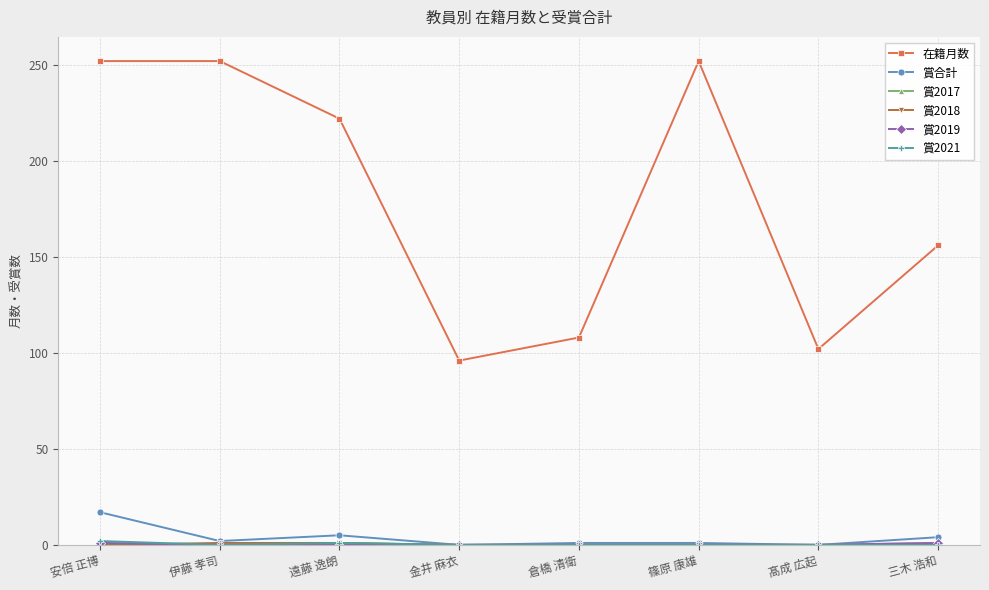

Where is the first local minimum for 在籍月数?

金井 麻衣